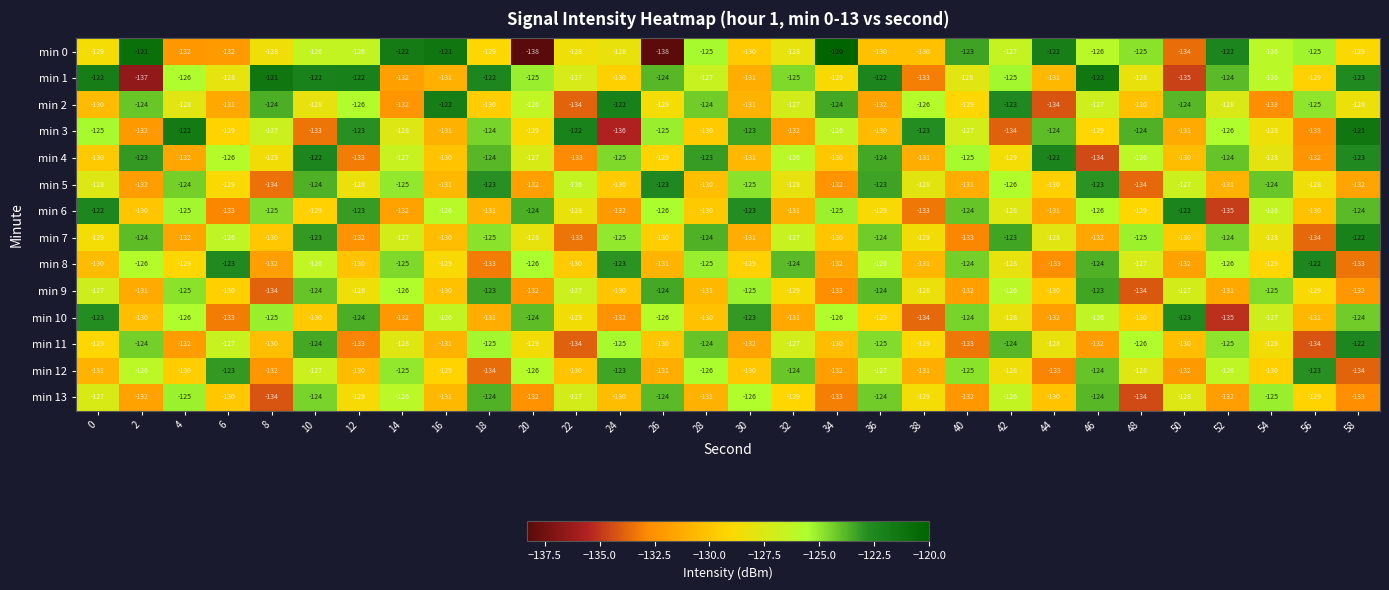

Is it true that min 6 equals -131 at 18?

True